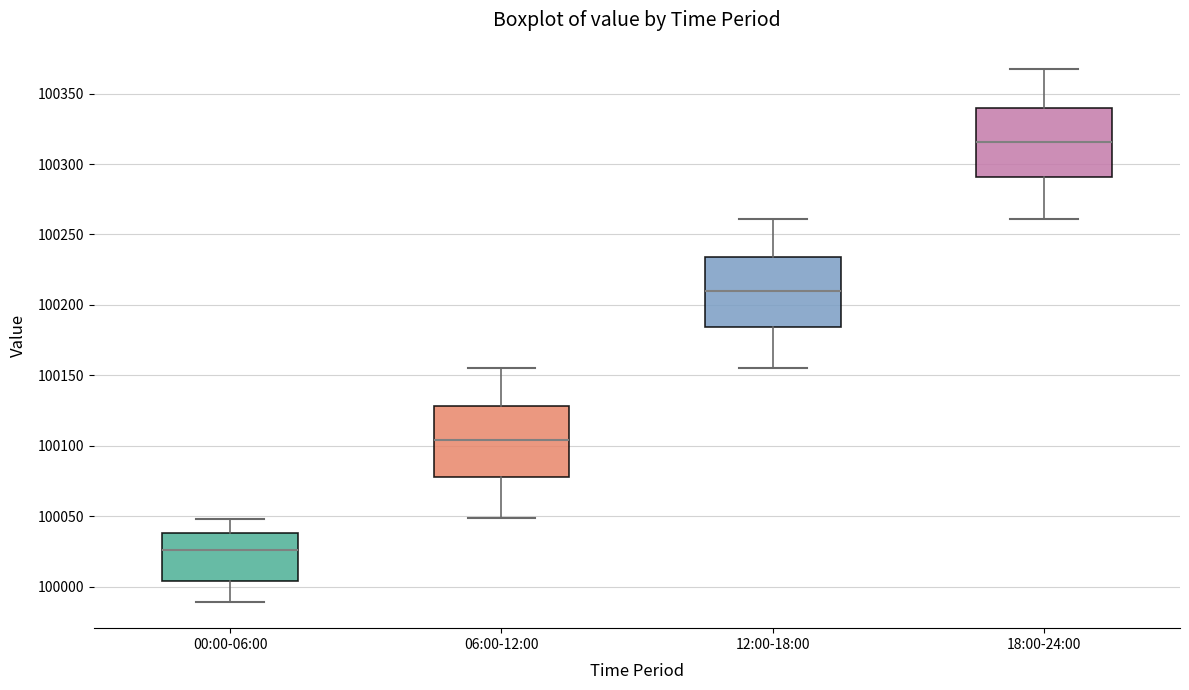

Where does the median line of the box for 06:00-12:00 sit on the y-axis? The values are not printed on the chart, so give them approximately, as read against the axis.

100105